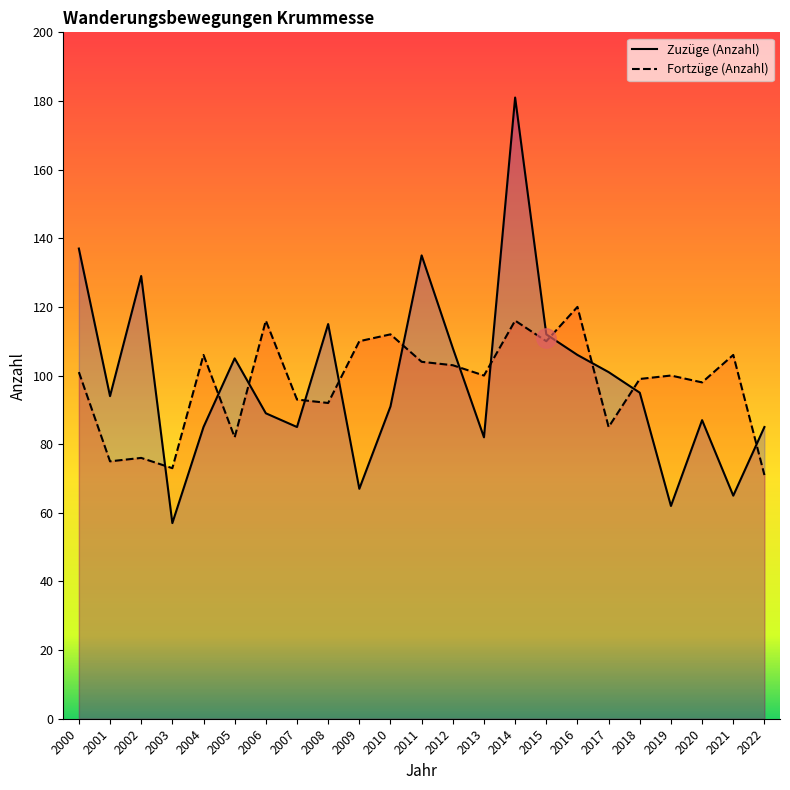

What are all the series names shown in the legend?

Zuzüge (Anzahl), Fortzüge (Anzahl)